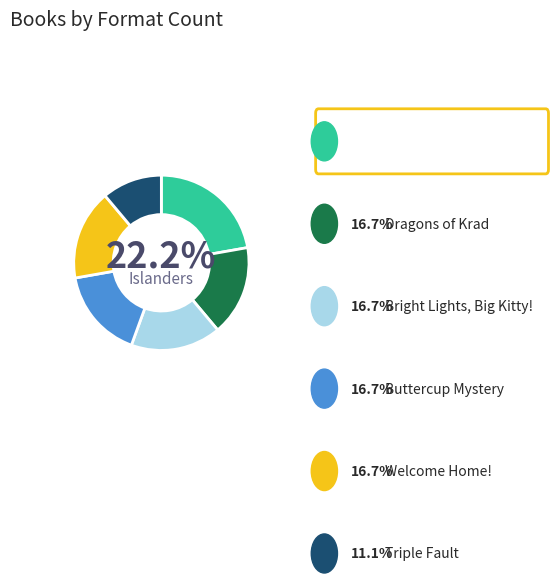

Does Buttercup Mystery account for over 50% of the chart?

No